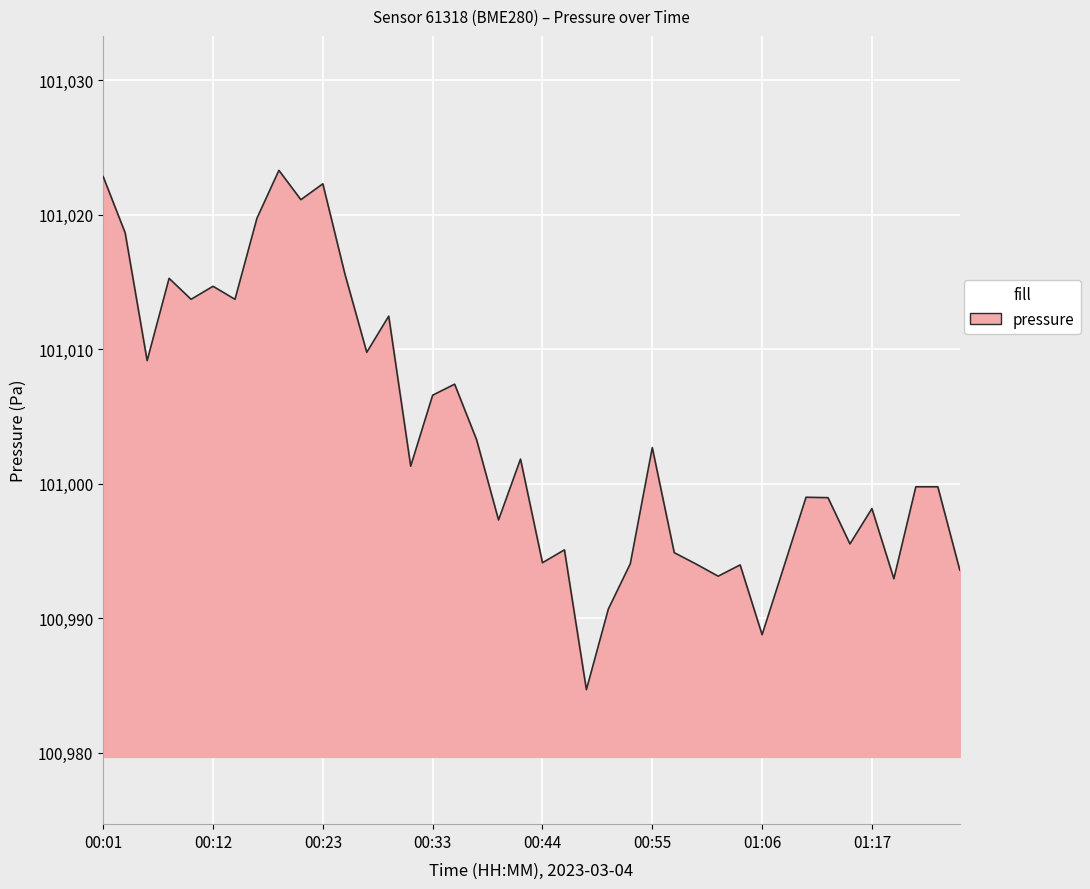

What is the difference between the maximum and minimum values?

38.6